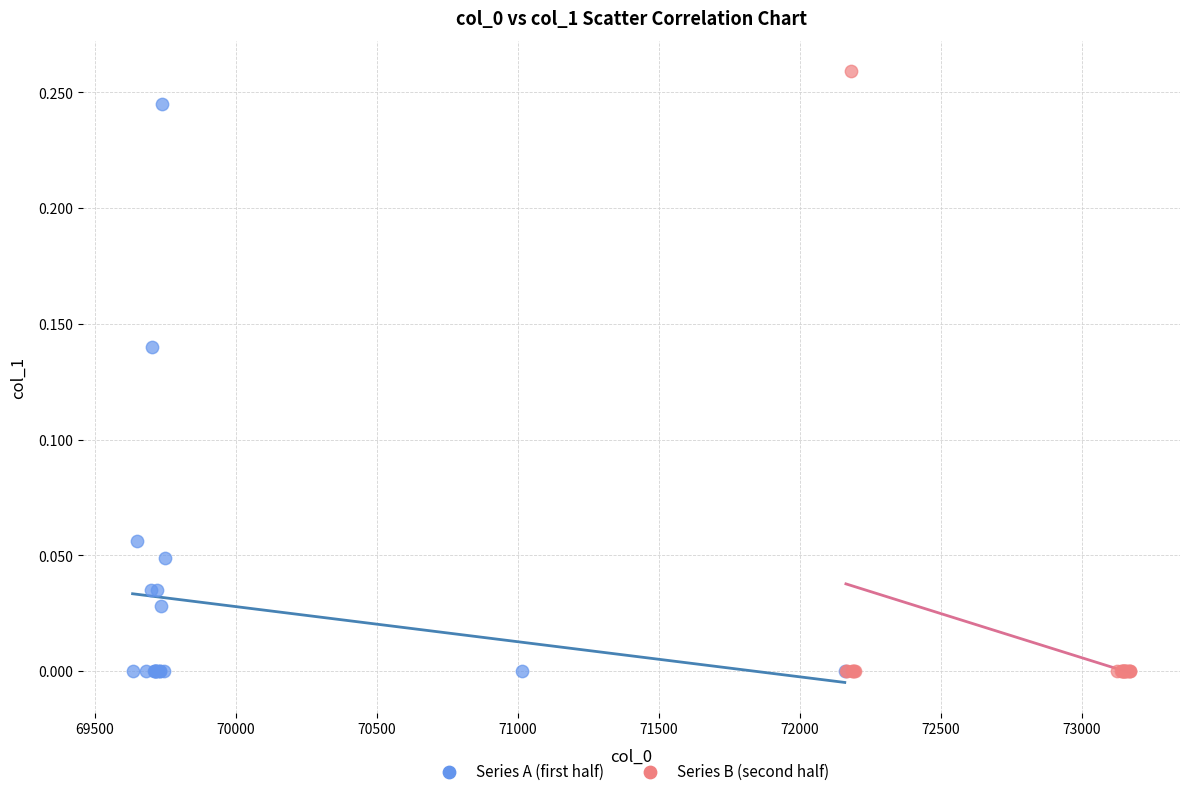

What are all the series names shown in the legend?

Series A (first half), Series B (second half)